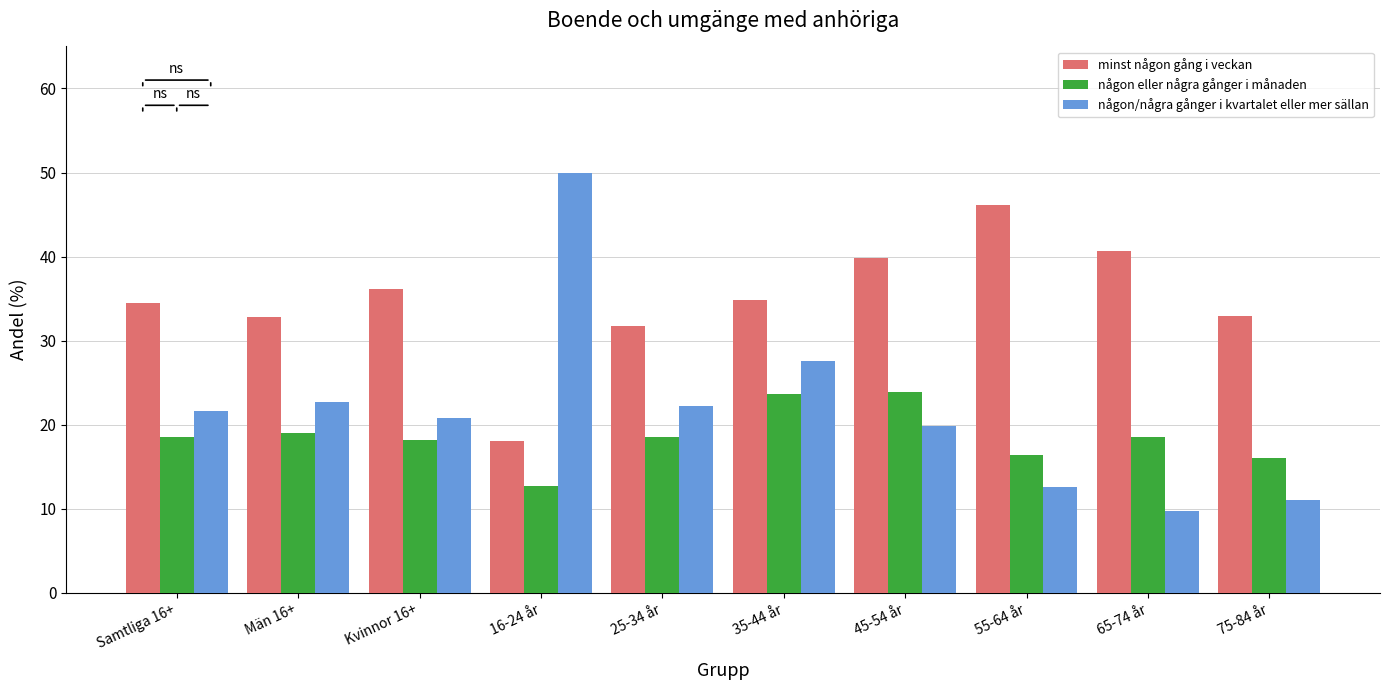

What is the spread (max minus min) of values at 35-44 år?

11.1